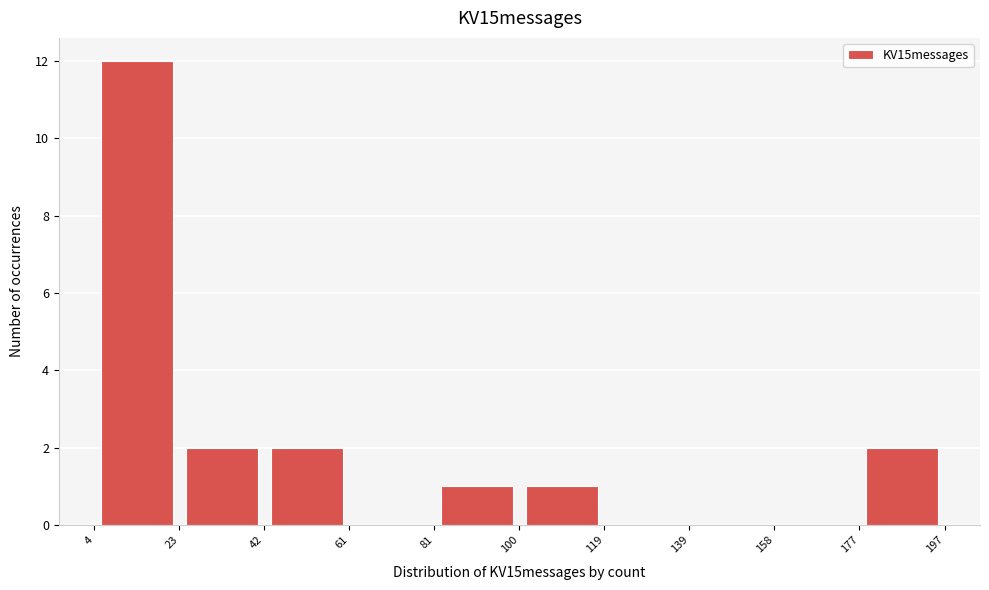

Over which range of the x-axis is the bar tallest?

4 to 23